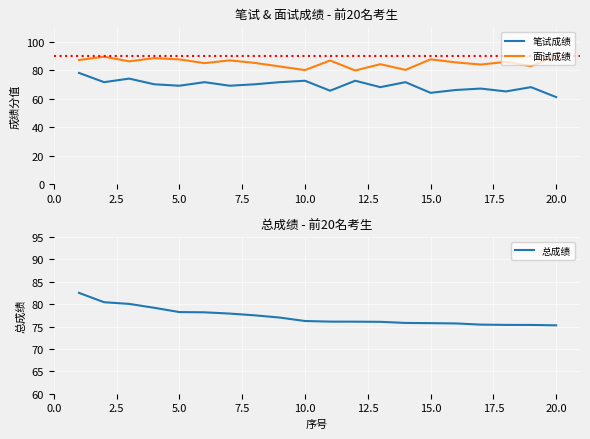

What is the maximum value shown in the chart?

89.6